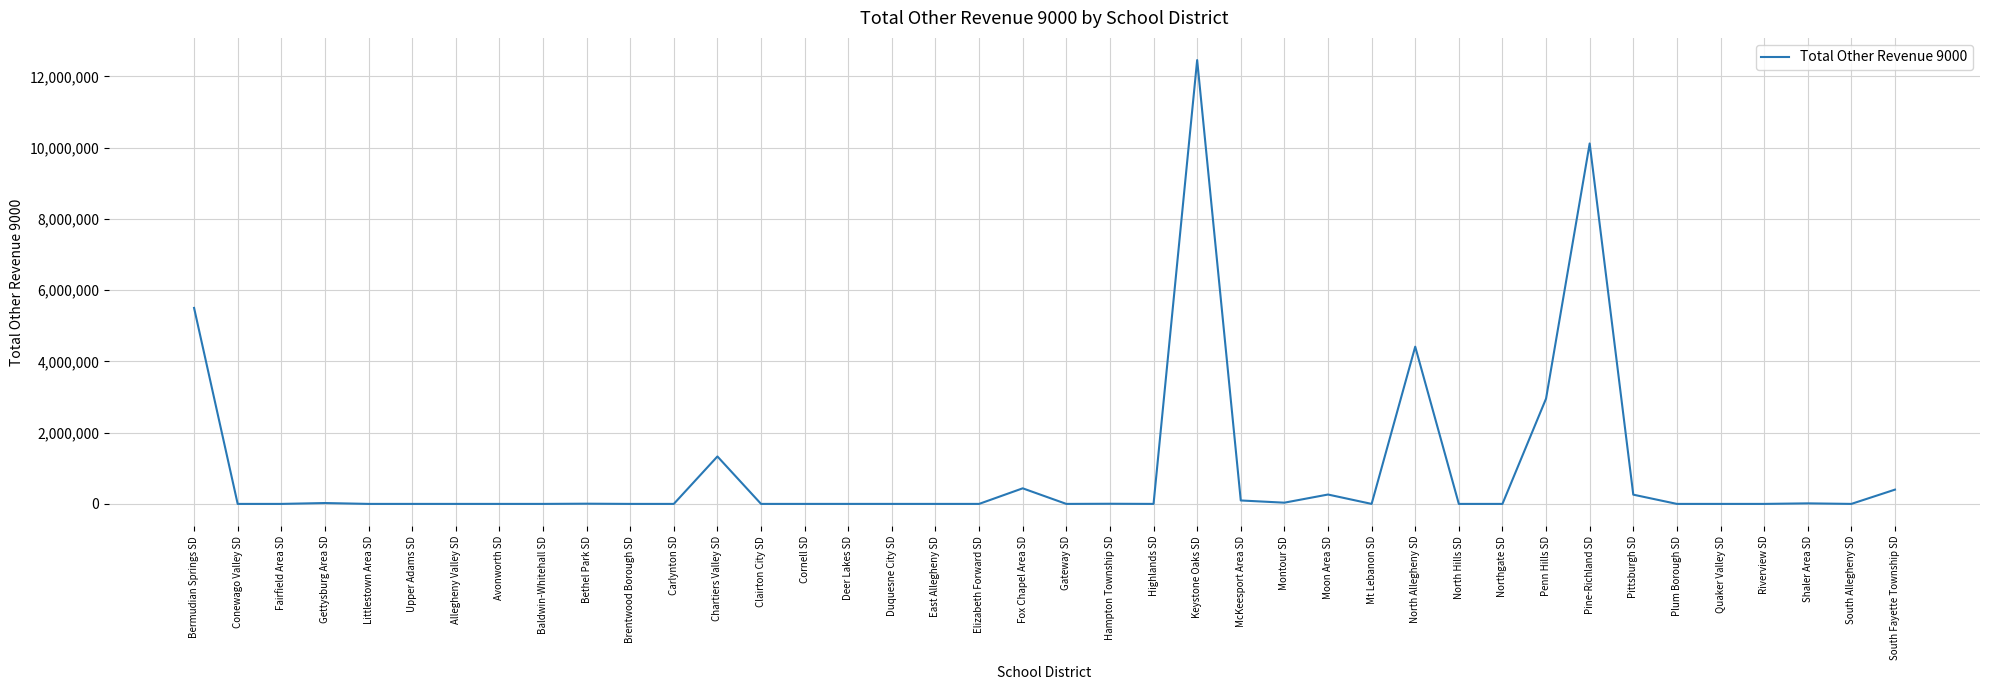

The chart shows a value of 1332106.7 at Chartiers Valley SD. True or false?

True